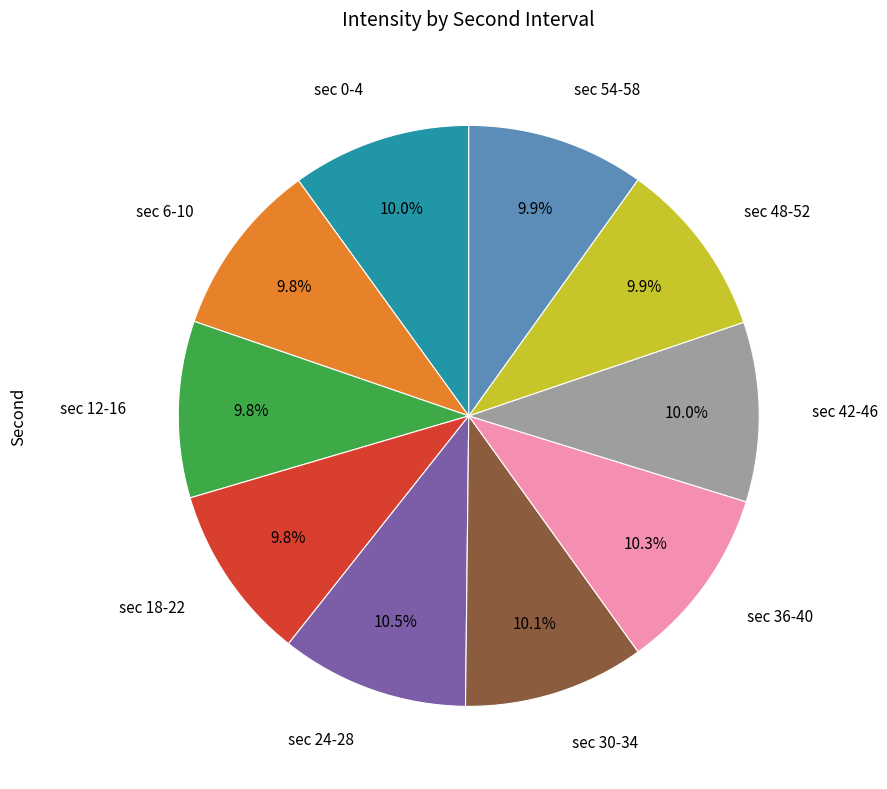

What is the total percentage of sec 24-28 and sec 12-16?

20.3%